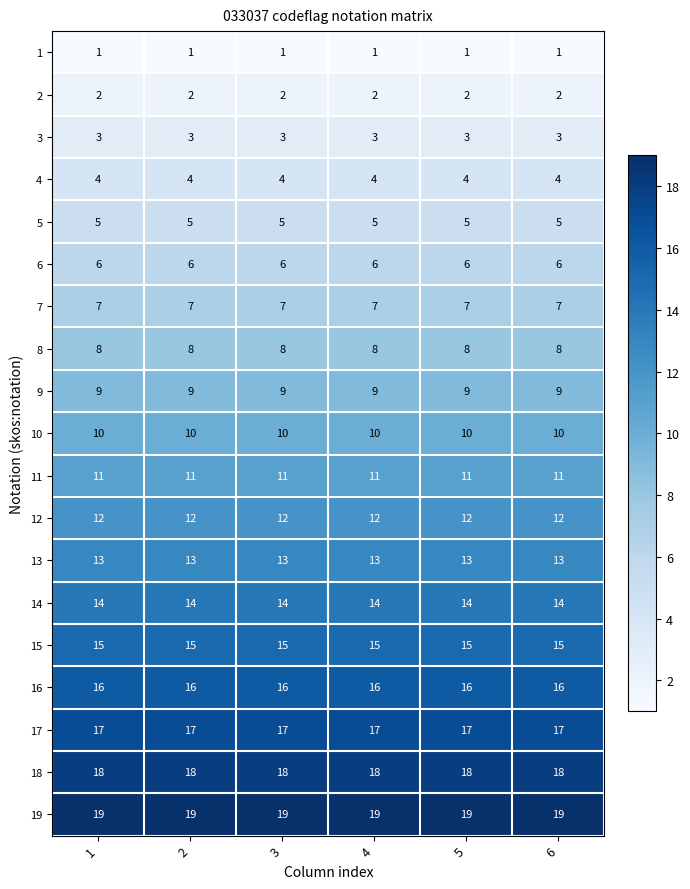

What value does the 19 series have at 4?

19